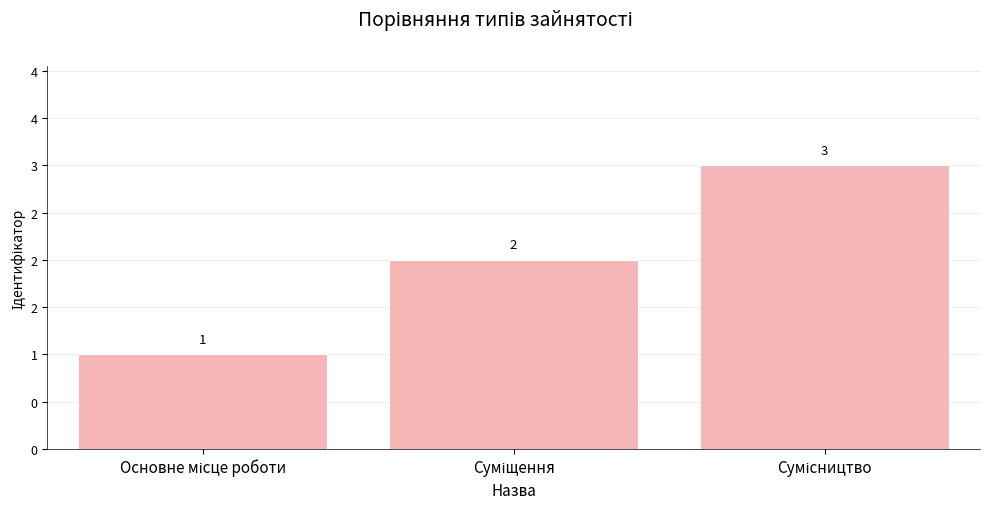

Count the values in the range 1 to 3.

3